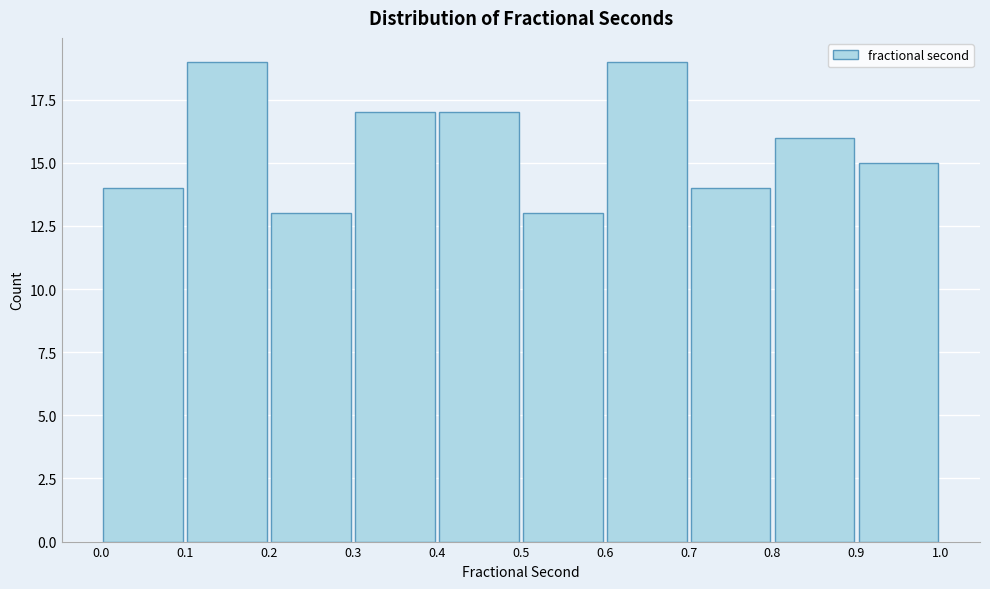

How tall is the bar that spans 0.3 to 0.4 on the x-axis? The values are not printed on the chart, so give them approximately, as read against the axis.

17